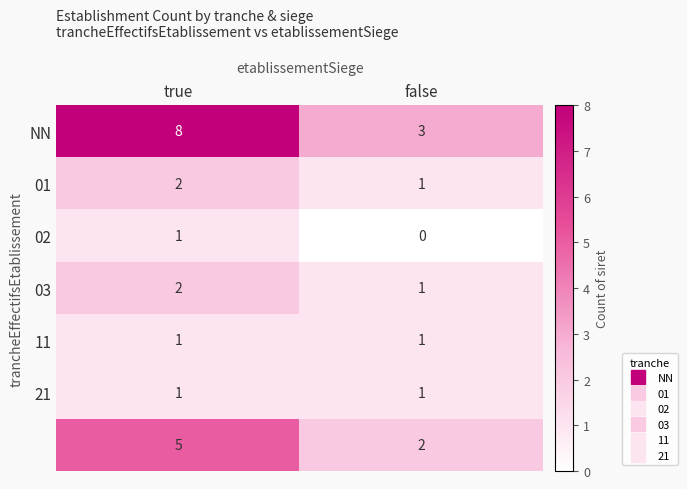

At which category is the sum across all series the highest?

true